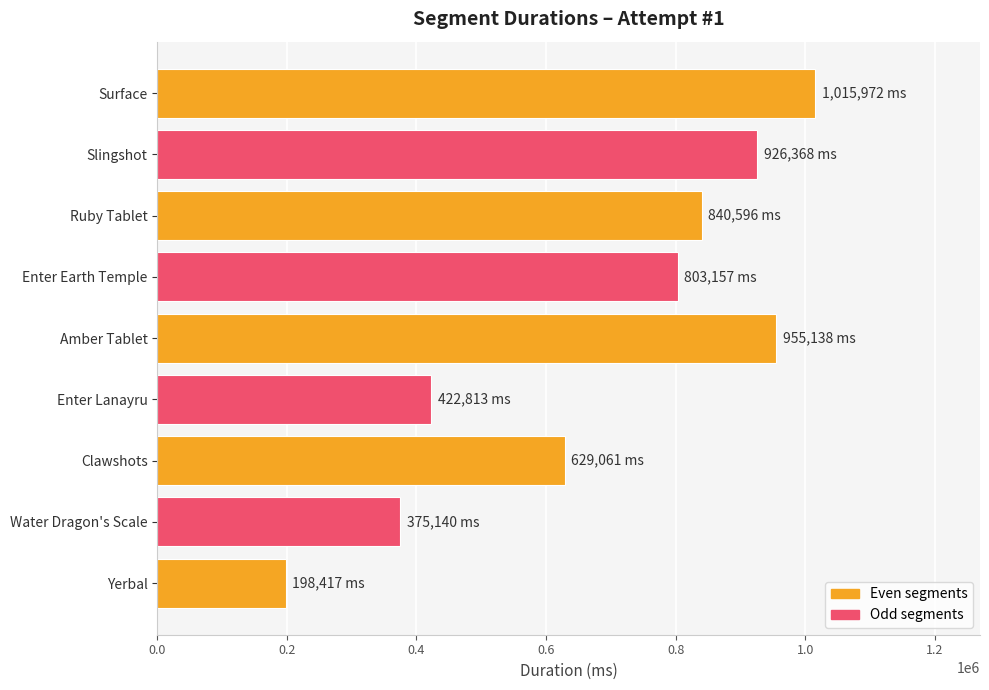

How many series are shown in this chart?

1